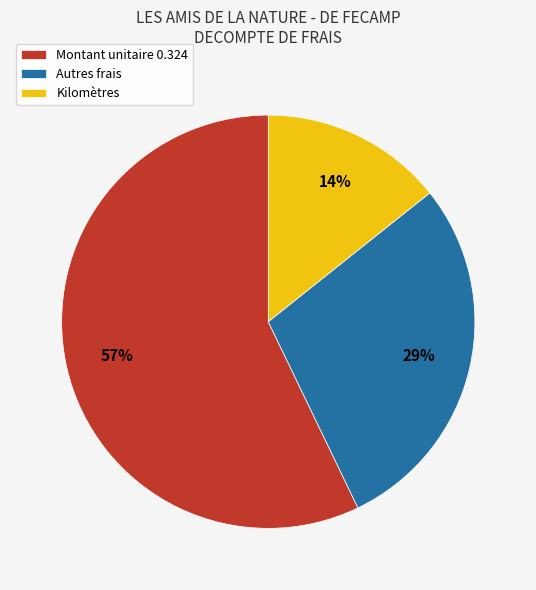

Which has a higher value, Autres frais or Kilomètres?

Autres frais